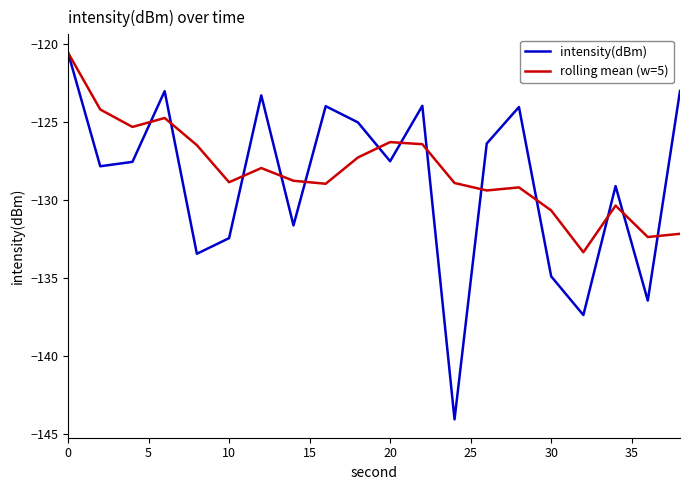

Which series has the largest range (max minus min)?

intensity(dBm)